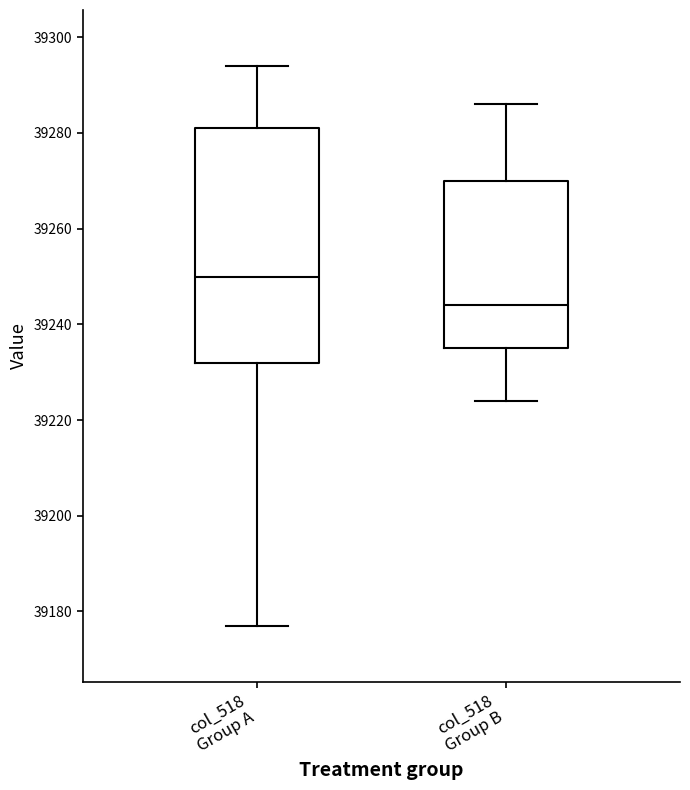

Which box has the highest median line?

col_518 Group A